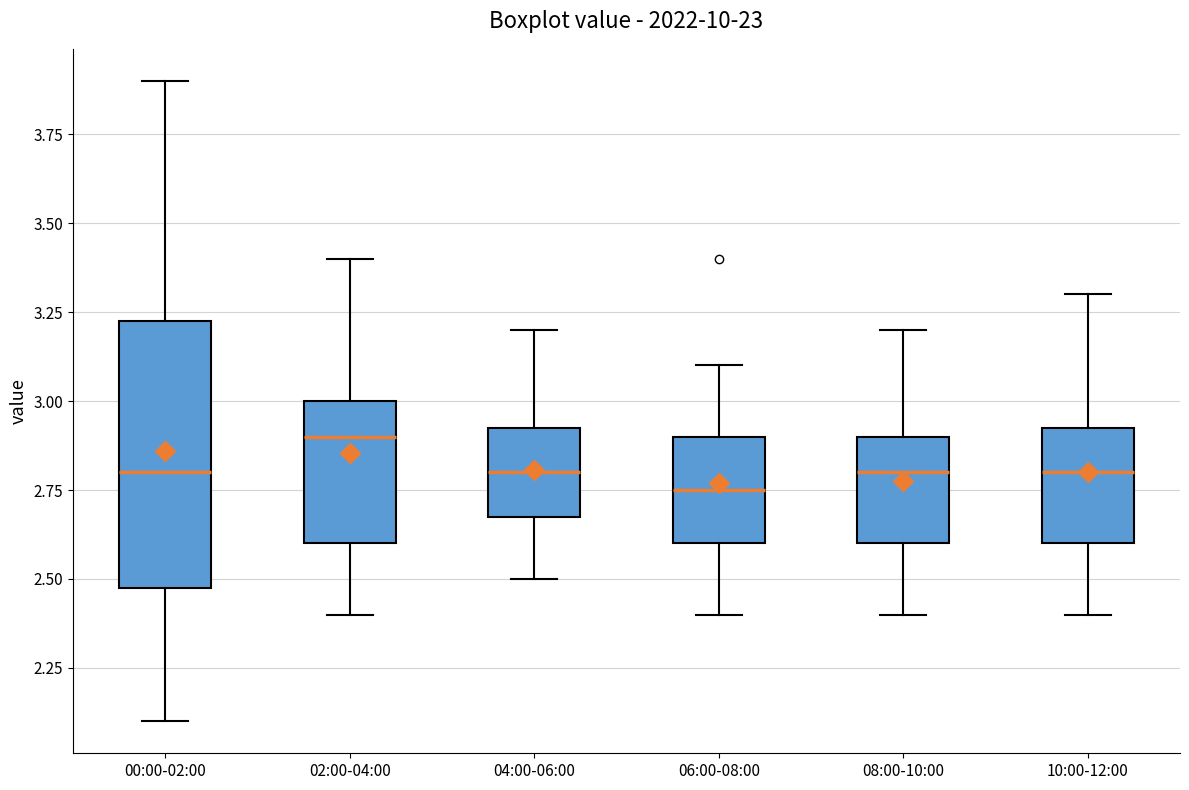

Reading left to right, transcribe this box plot: for each box, give where its median line is, the range the box spans, and where its two whiskers end, as read against the y-axis. The values are not printed on the chart, so give them approximately, as read against the axis.

00:00-02:00: median 2.80, box 2.50 to 3.25, whiskers 2.10 to 3.90
02:00-04:00: median 2.90, box 2.60 to 3.00, whiskers 2.40 to 3.40
04:00-06:00: median 2.80, box 2.70 to 2.95, whiskers 2.50 to 3.20
06:00-08:00: median 2.75, box 2.60 to 2.90, whiskers 2.40 to 3.10
08:00-10:00: median 2.80, box 2.60 to 2.90, whiskers 2.40 to 3.20
10:00-12:00: median 2.80, box 2.60 to 2.95, whiskers 2.40 to 3.30